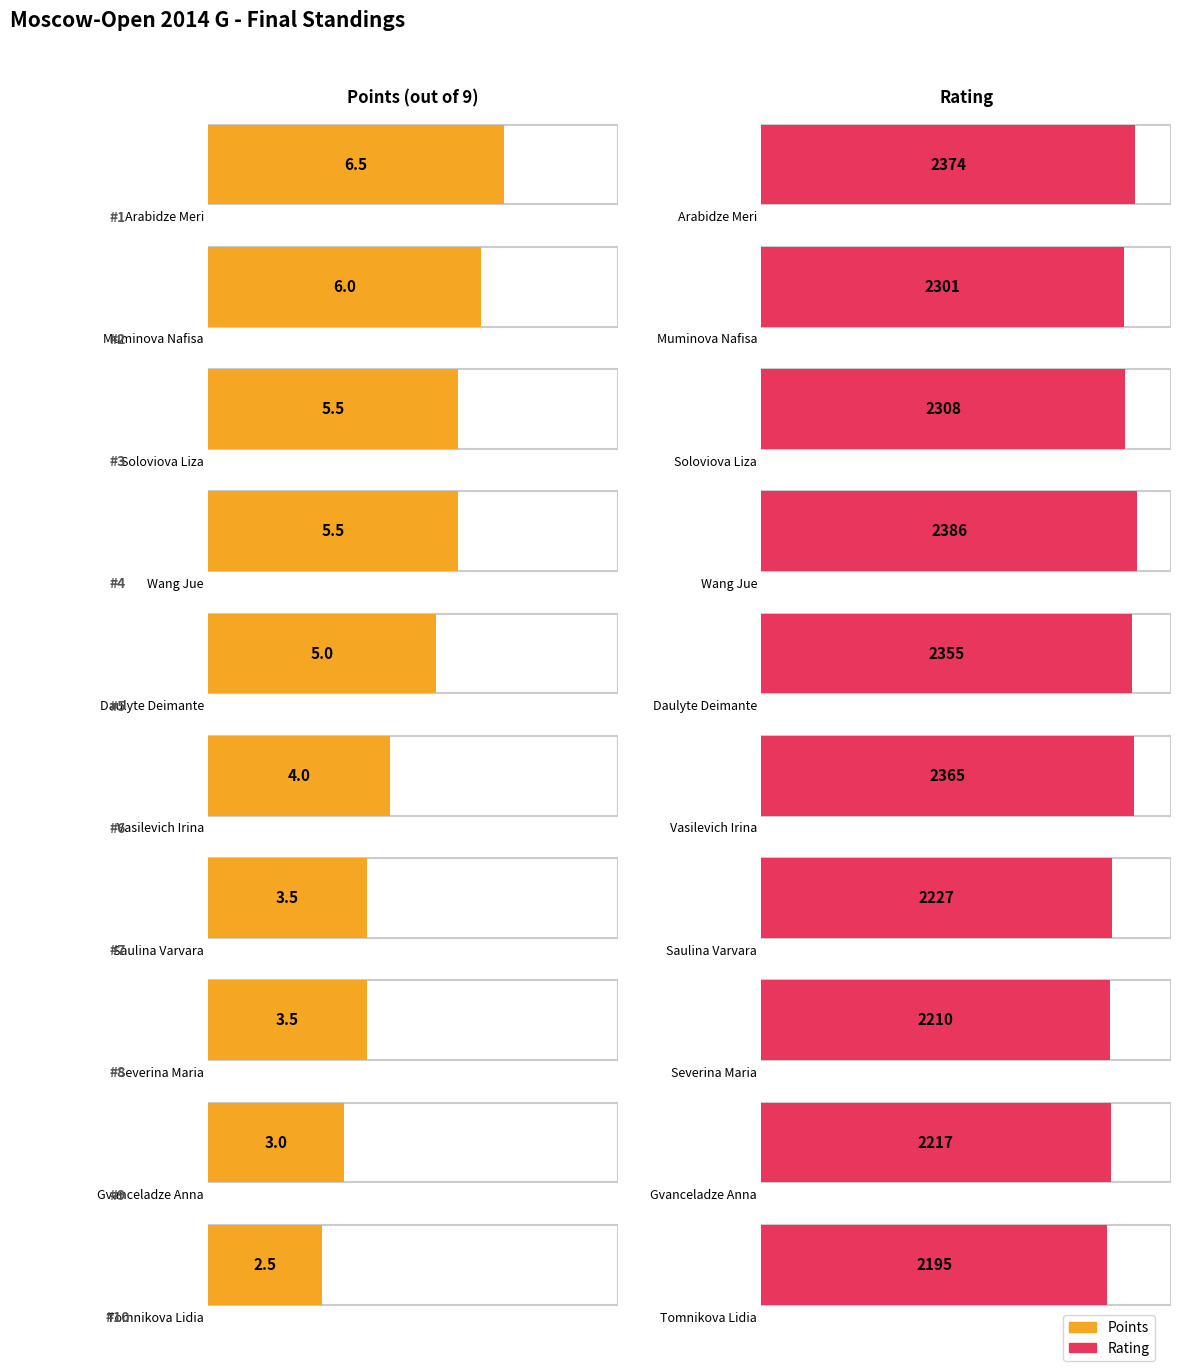

What is the highest value of the Rating series?

2386.0